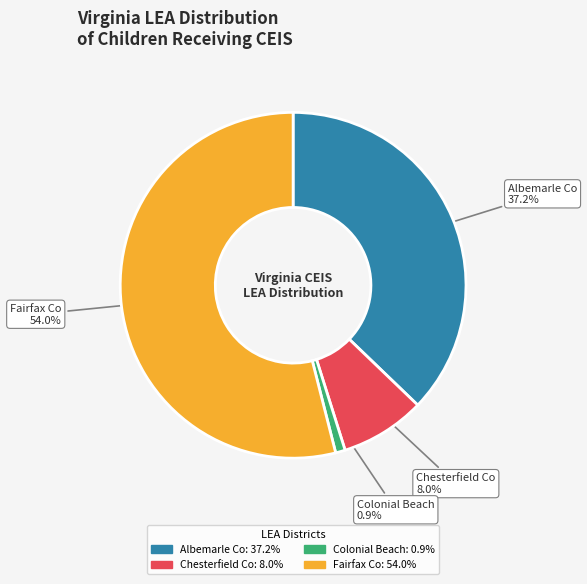

Is there a majority slice in this chart?

Yes